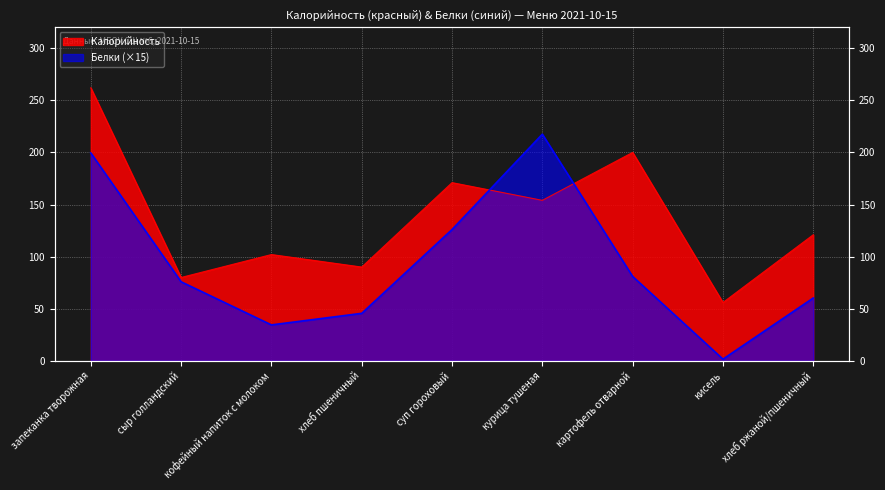

Which series changed the most between кофейный напиток c молоком and курица тушеная?

Белки